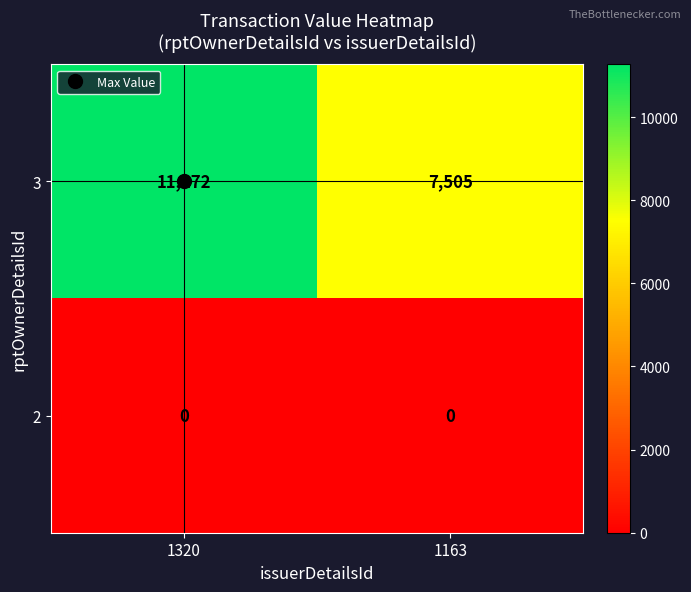

Which series has the largest total across all categories?

3